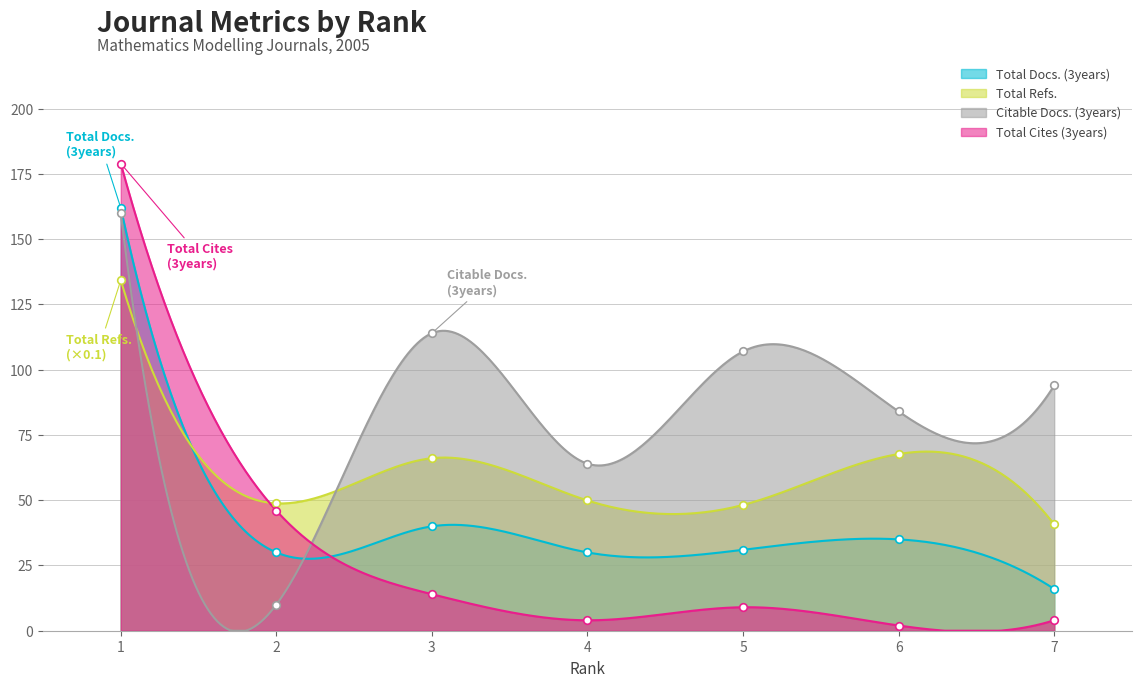

Which series has the largest total across all categories?

Citable Docs. (3years)